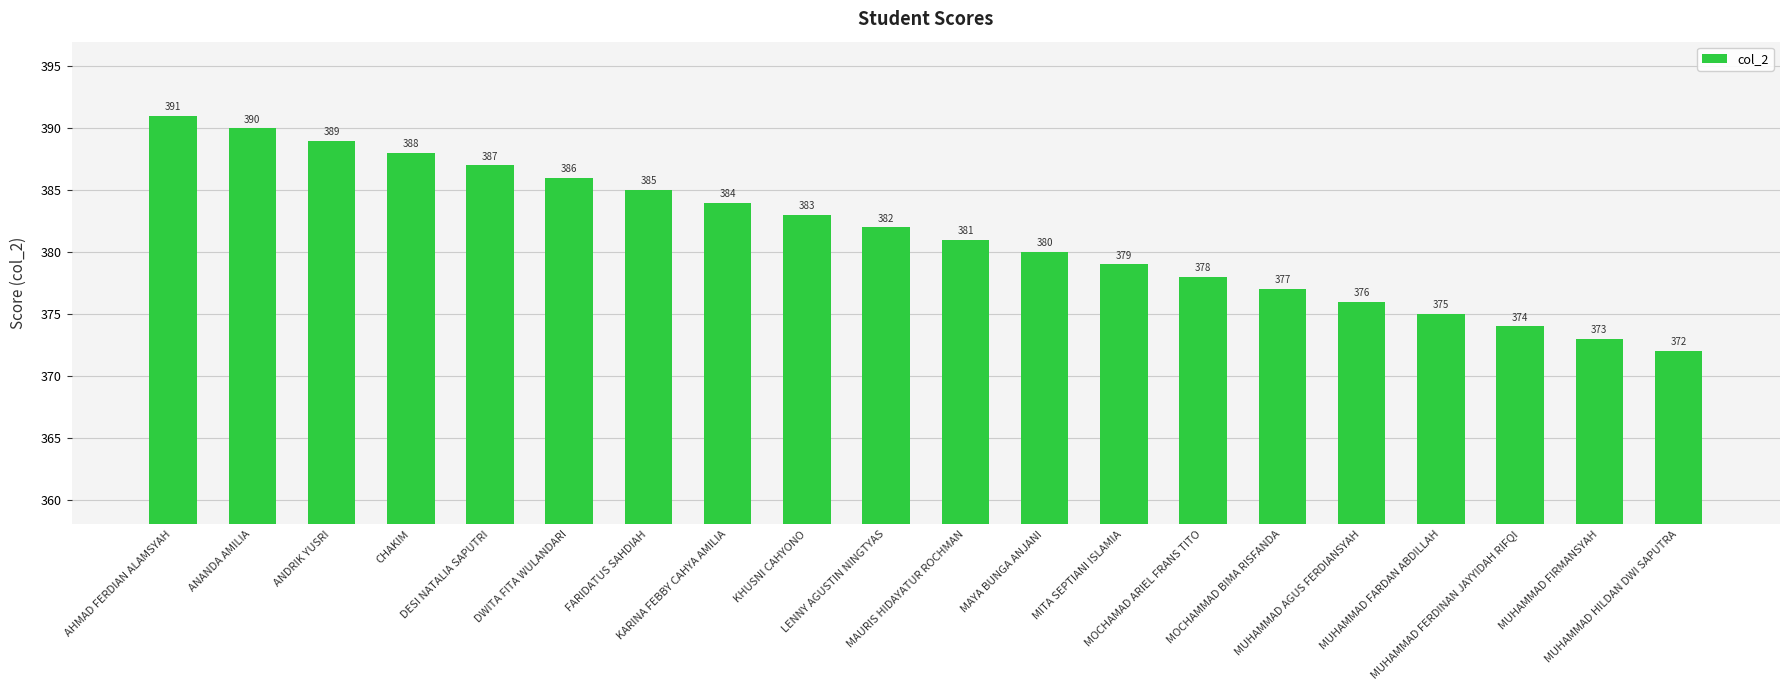

What is the change in value from MUHAMMAD AGUS FERDIANSYAH to MUHAMMAD FARDAN ABDILLAH?

-1